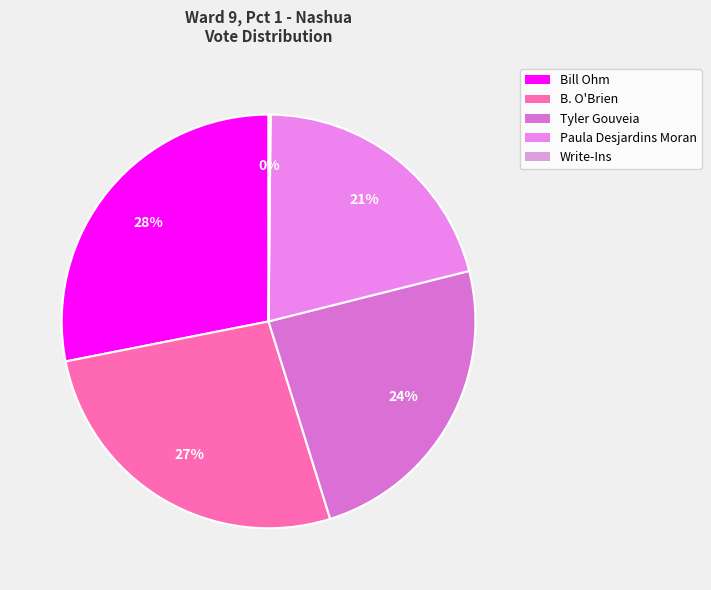

What is the smallest slice in the pie chart?

Write-Ins